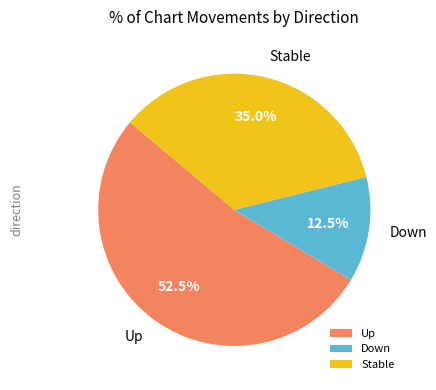

What is the largest slice in the pie chart?

Up